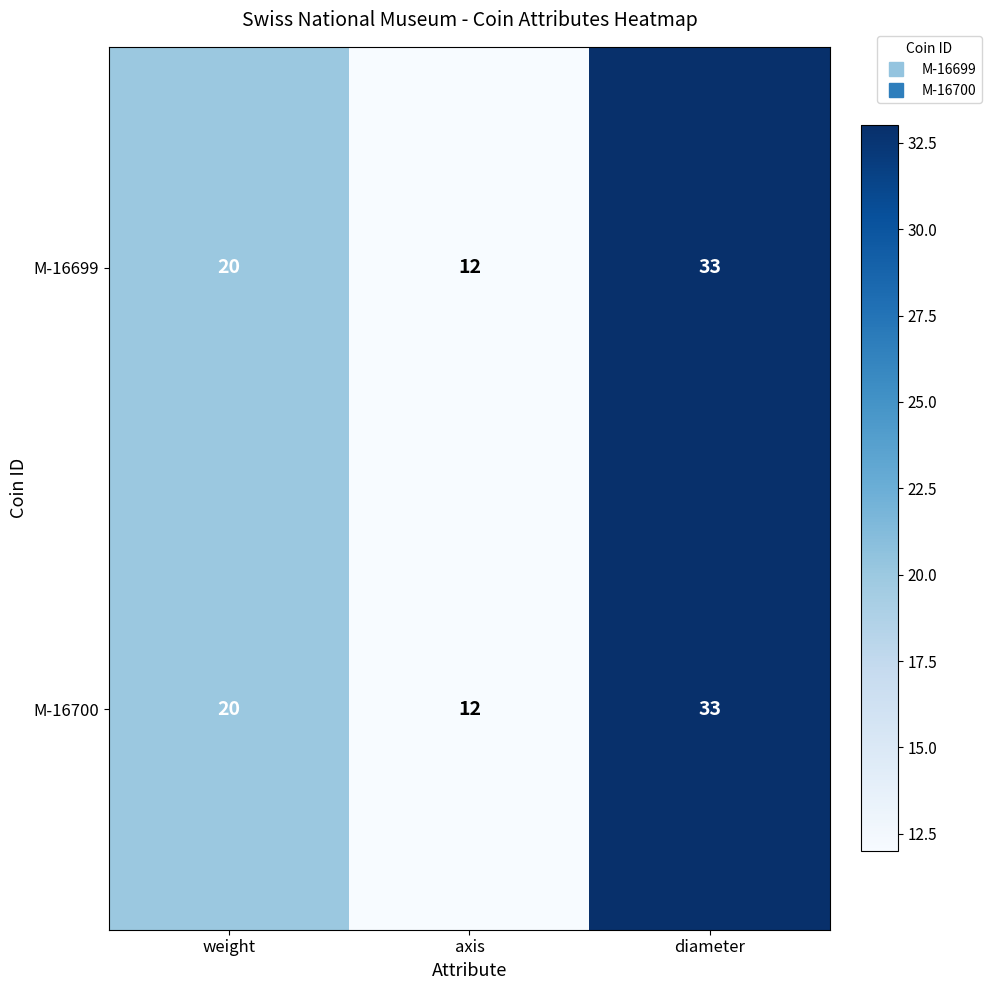

Reading left to right, list all the values displayed in this chart.

M-16699: weight=20	axis=12	diameter=33
M-16700: weight=20	axis=12	diameter=33